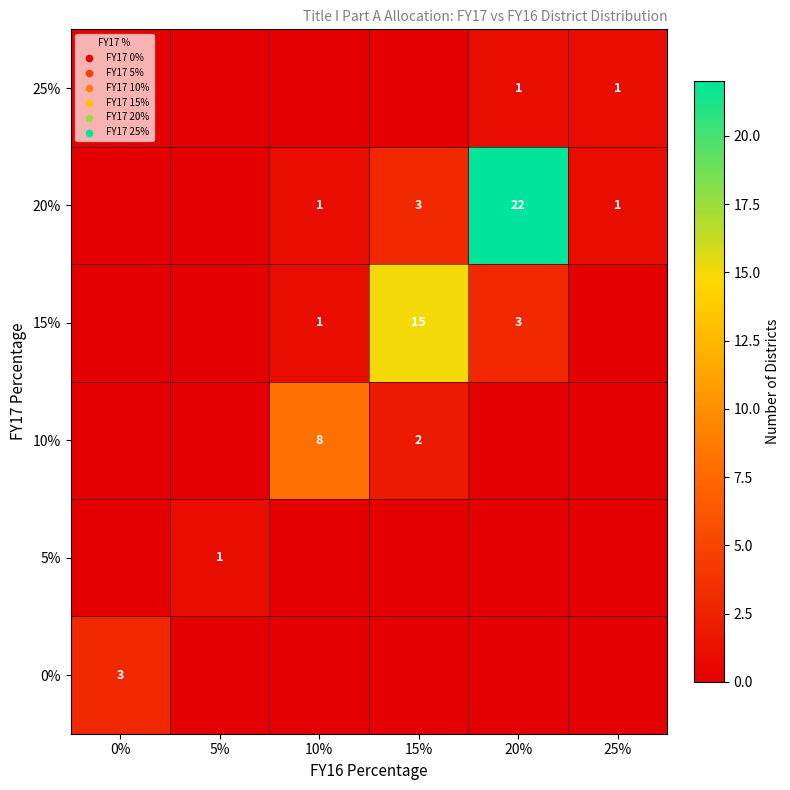

The value of 15% at 10% is 1. True or false?

True